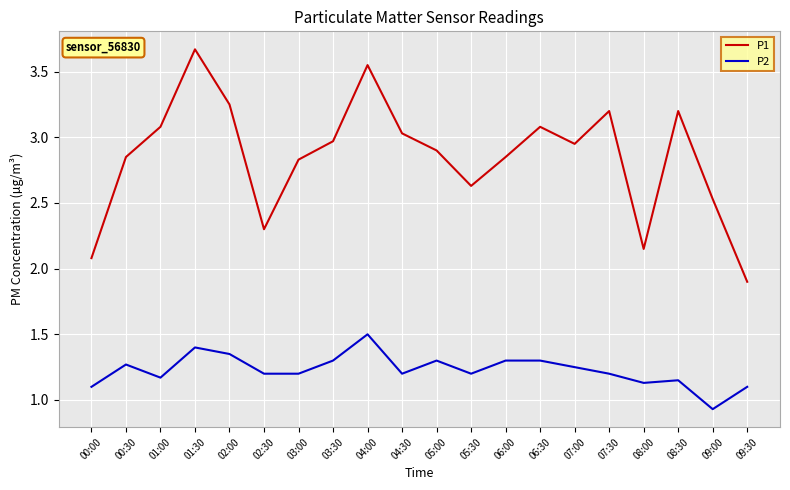

Which series has the largest range (max minus min)?

P1